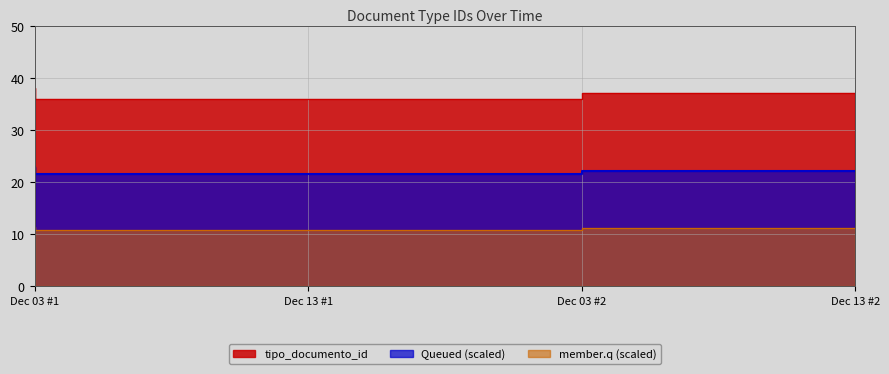

The value at Dec 03 #2 is 36. True or false?

True